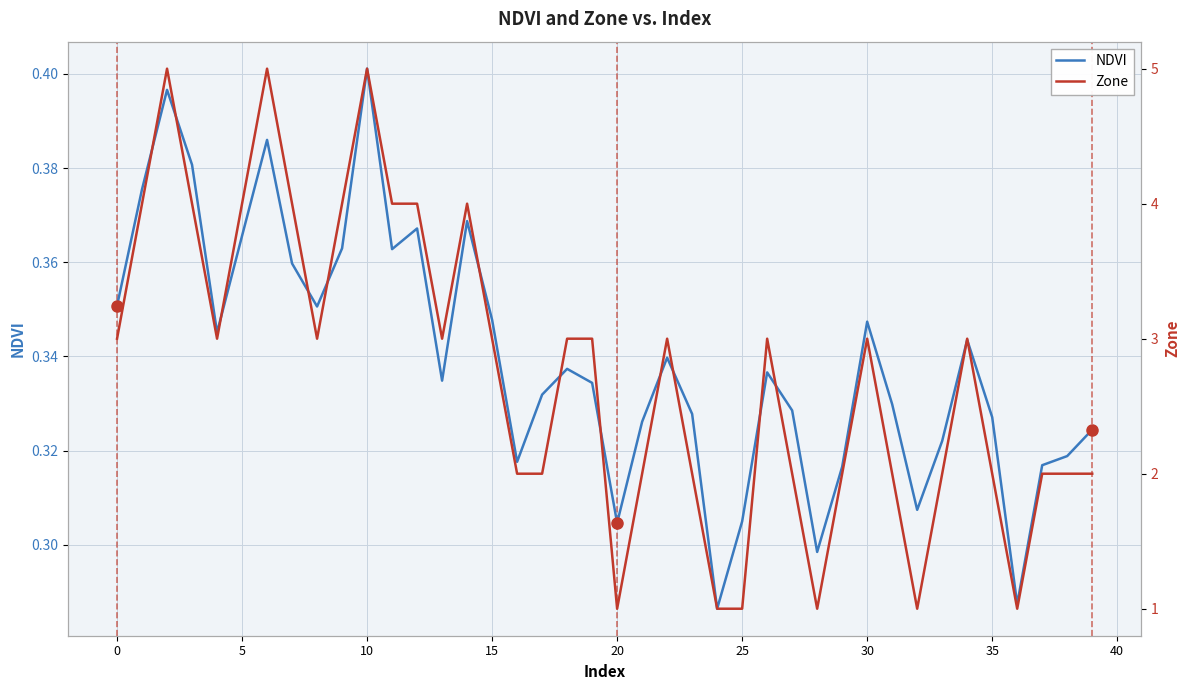

Rank the series by their average value, from highest to lowest.

Zone, NDVI